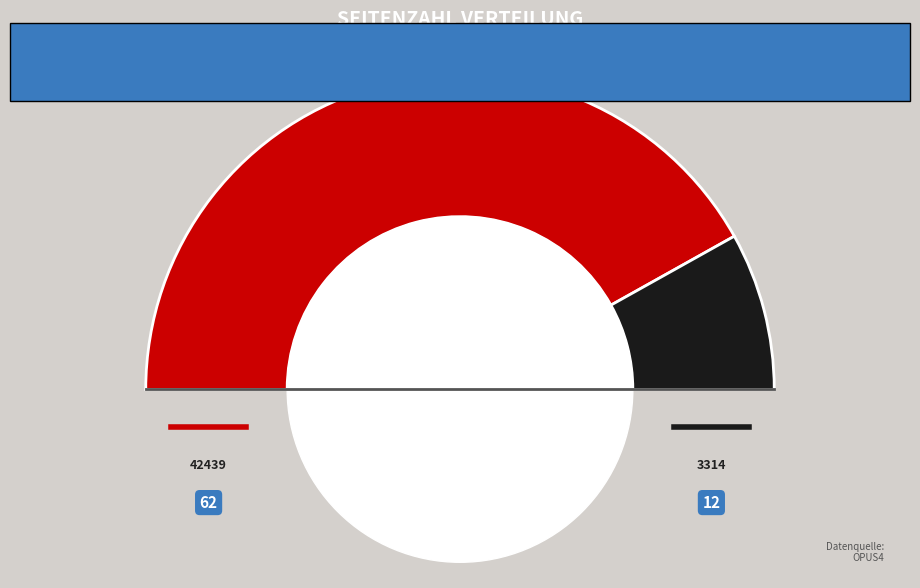

Count the number of slices in the pie.

2